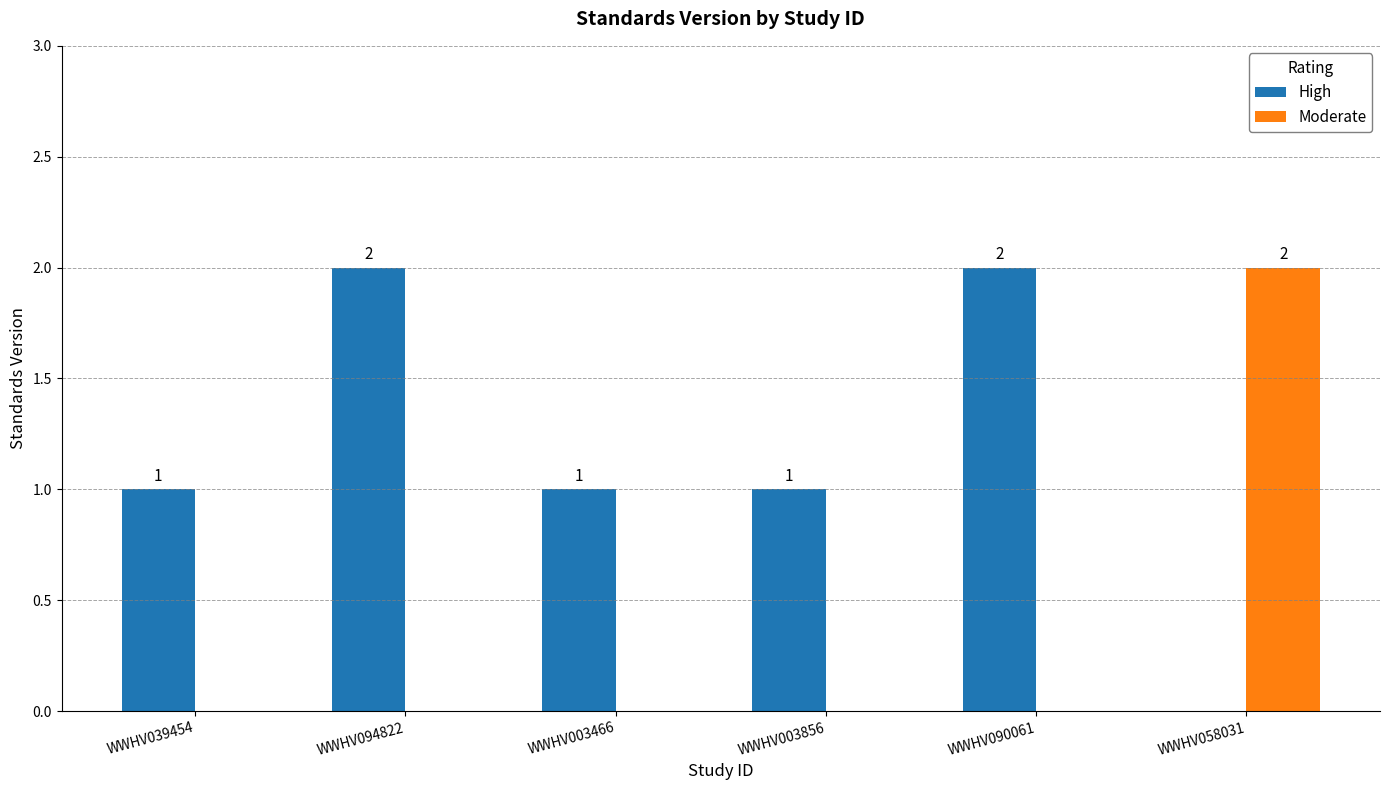

Is the value of Moderate at WWHV039454 greater than the value of High at WWHV039454?

No